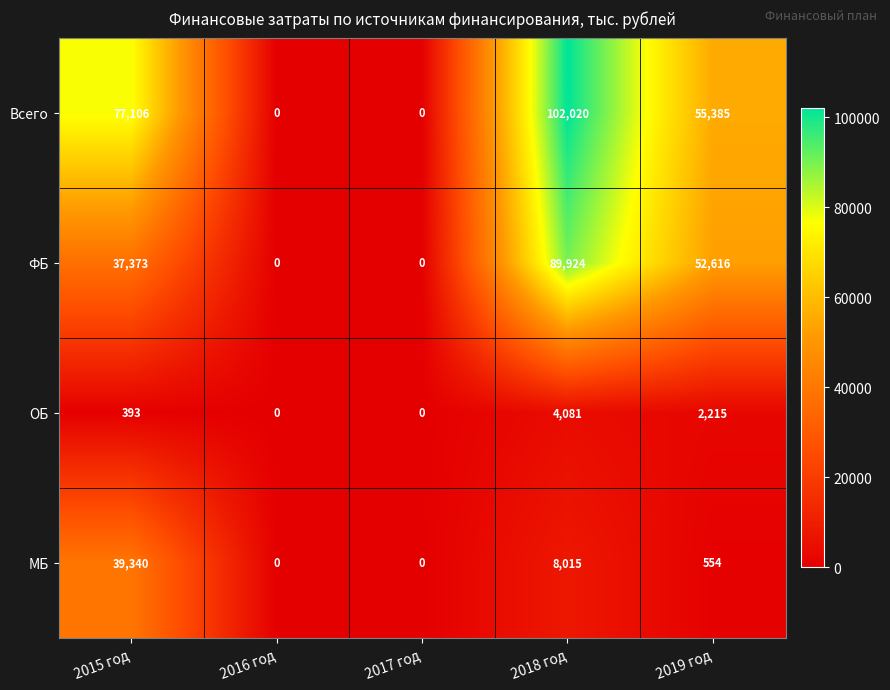

Count the number of data series in this chart.

4